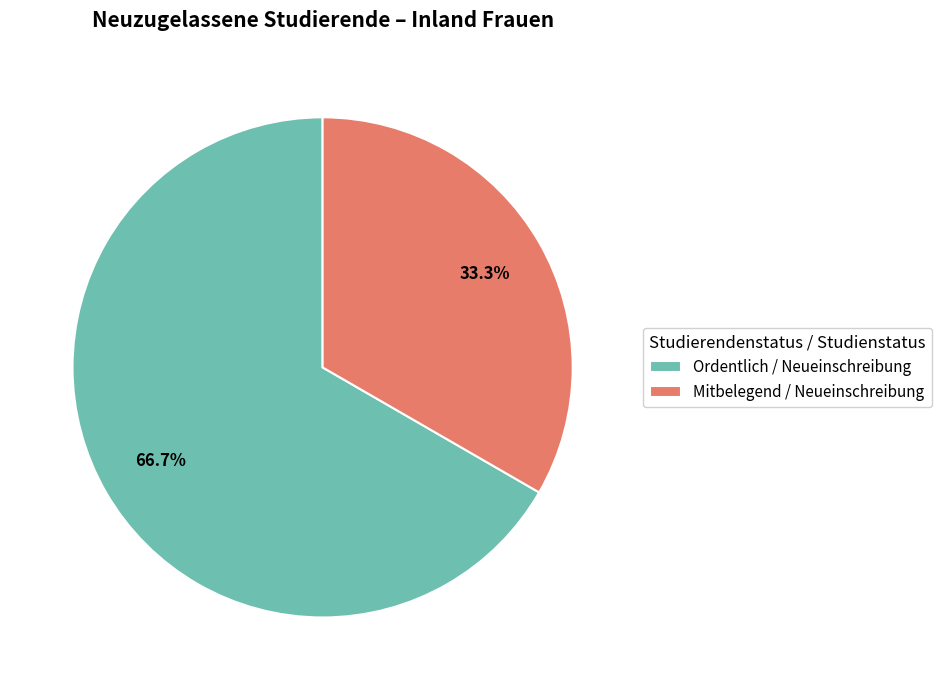

How many slices are in this pie chart?

2